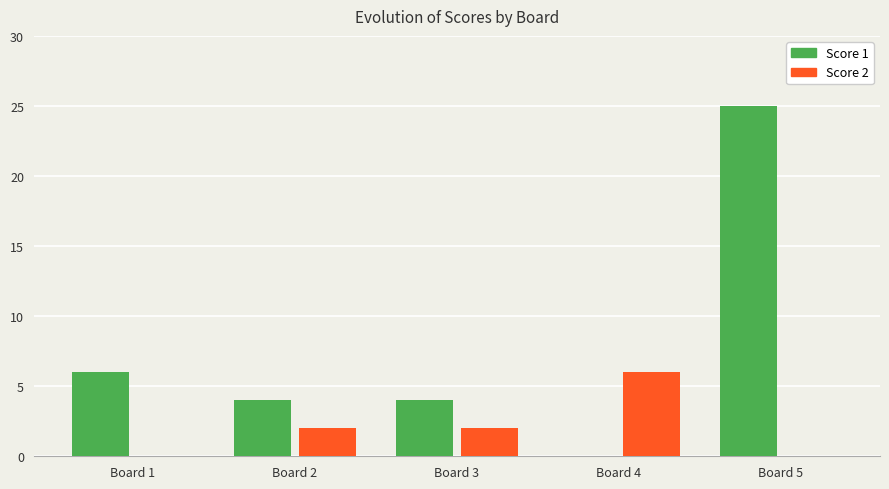

The Score 2 series shows 3 at Board 2. True or false?

False